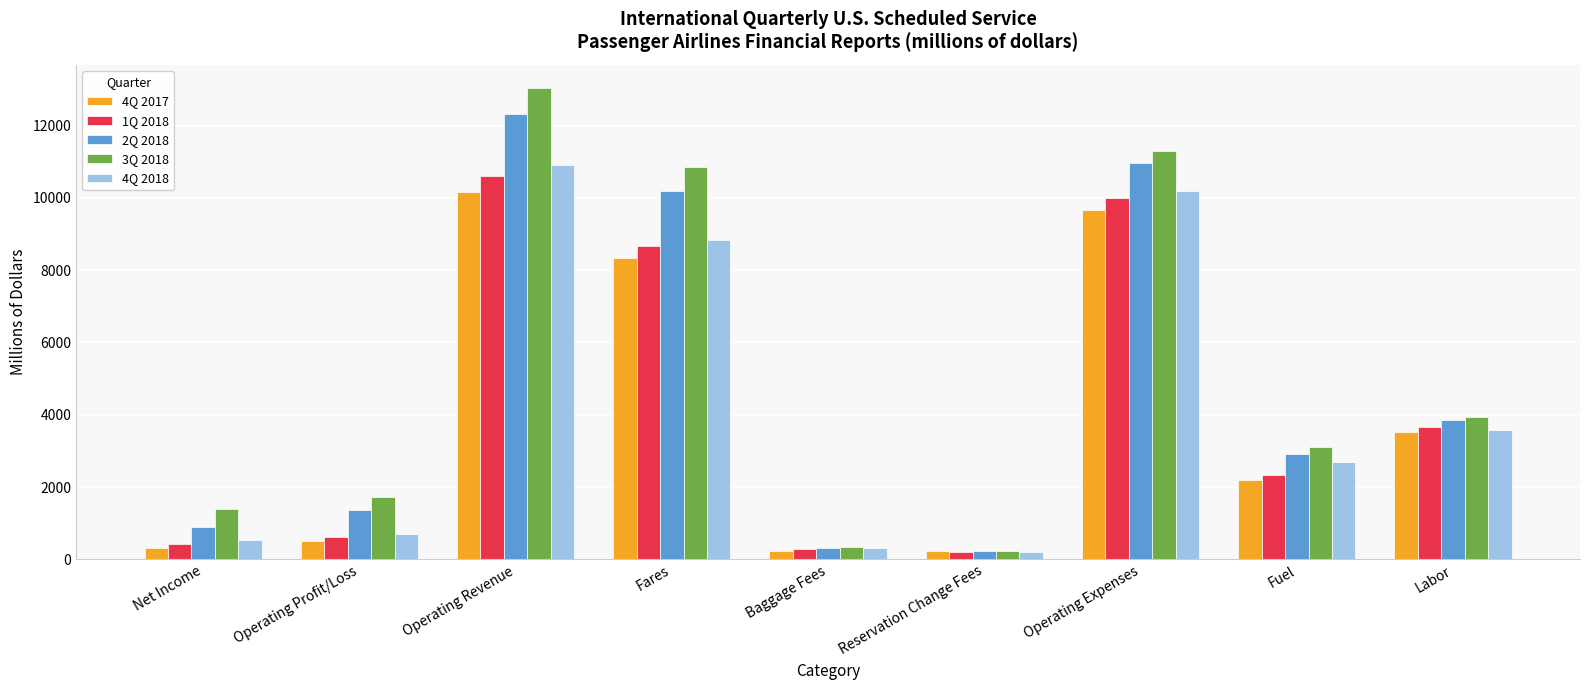

What is the sum of all 4Q 2018 values?

37970.4